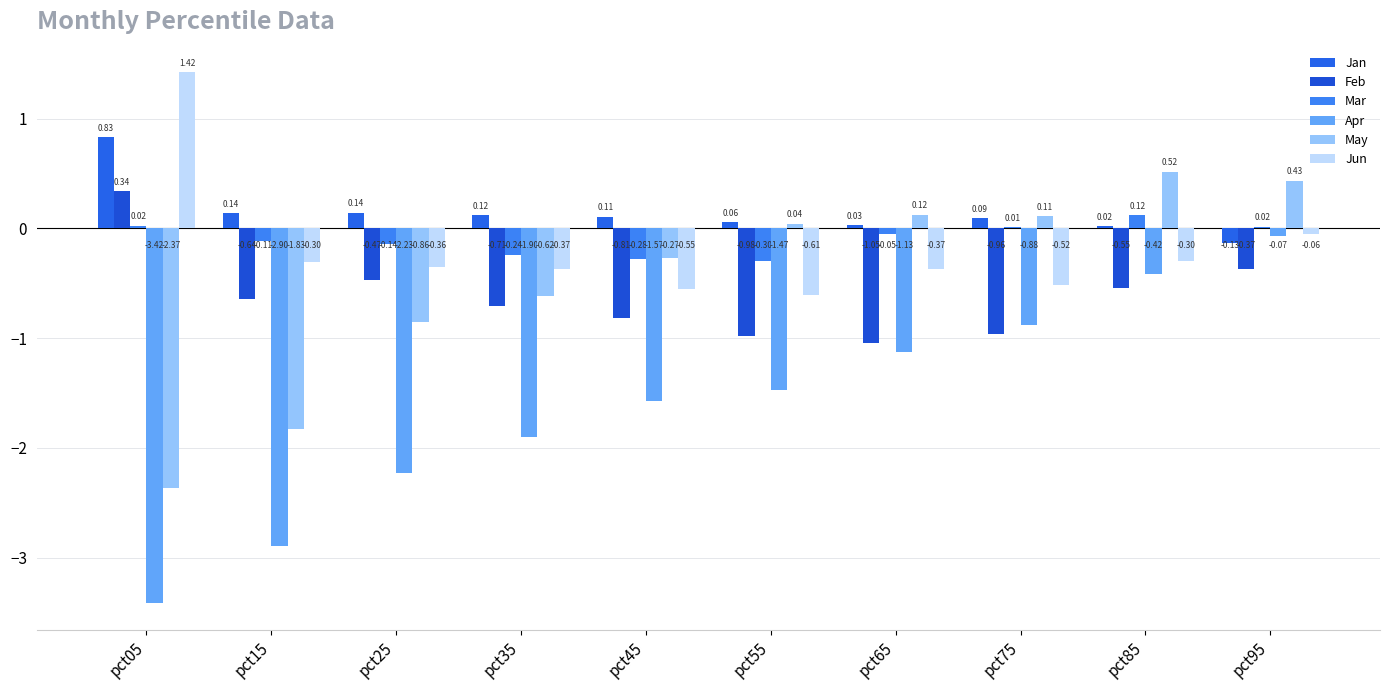

What is the lowest value of the Mar series?

-0.3